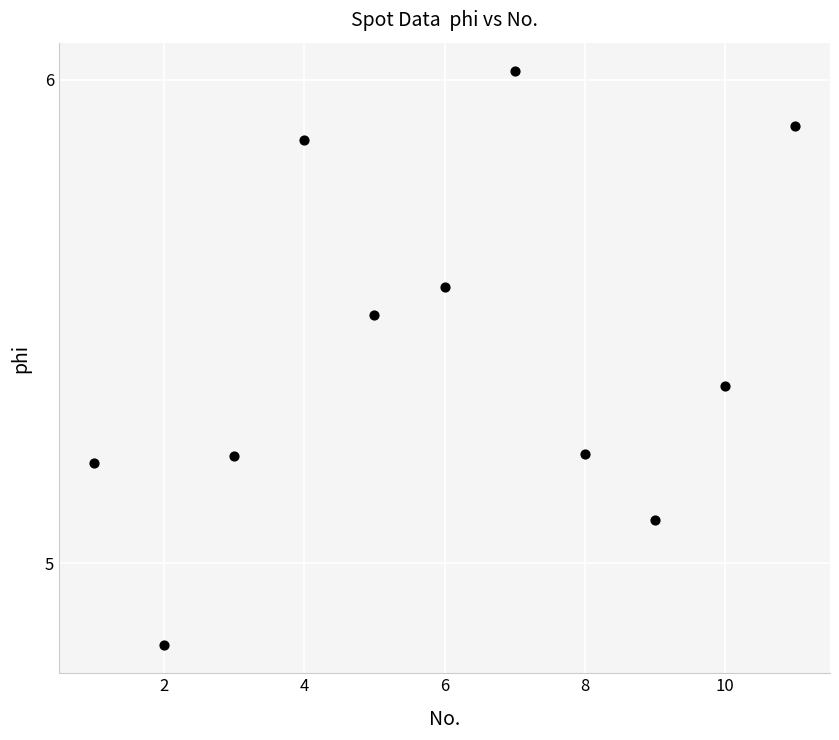

What is the range of Y values (max minus min)?

1.2